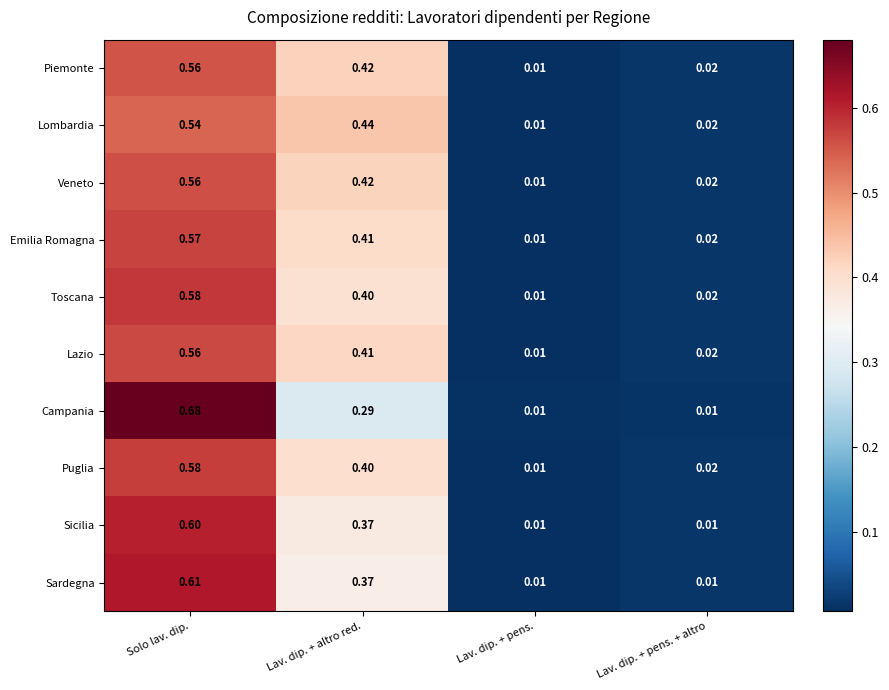

Which category has the lowest value in the Lombardia series?

Lav. dip. + pens.